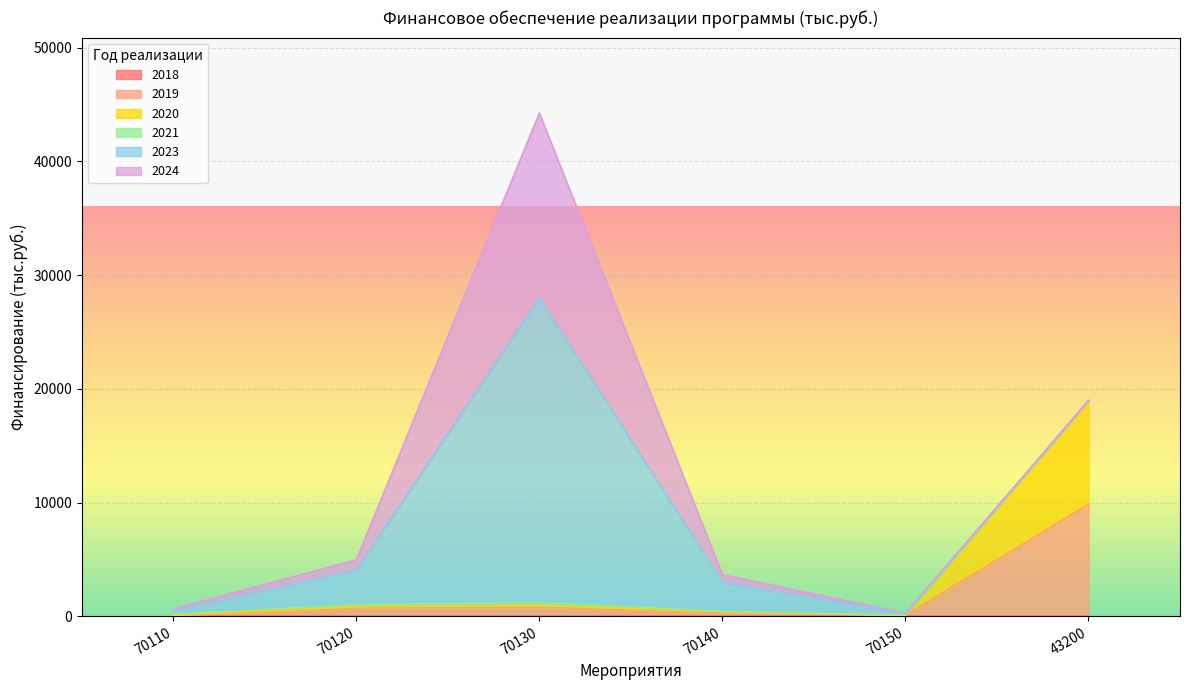

At which category is the sum across all series the highest?

70130